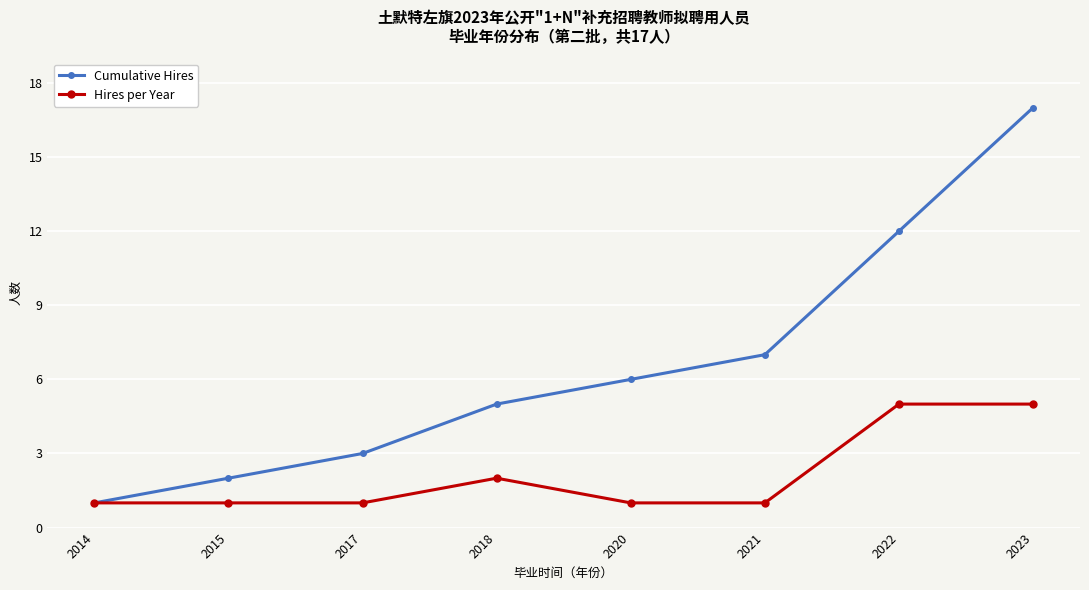

Rank the series by their maximum value, from highest to lowest.

Cumulative Hires, Hires per Year